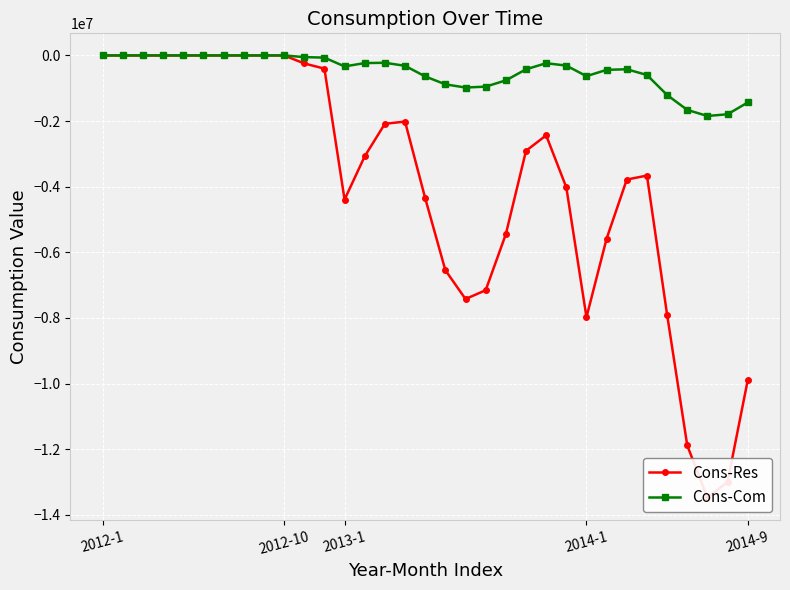

How many values in the Cons-Com series are below -315540?

16